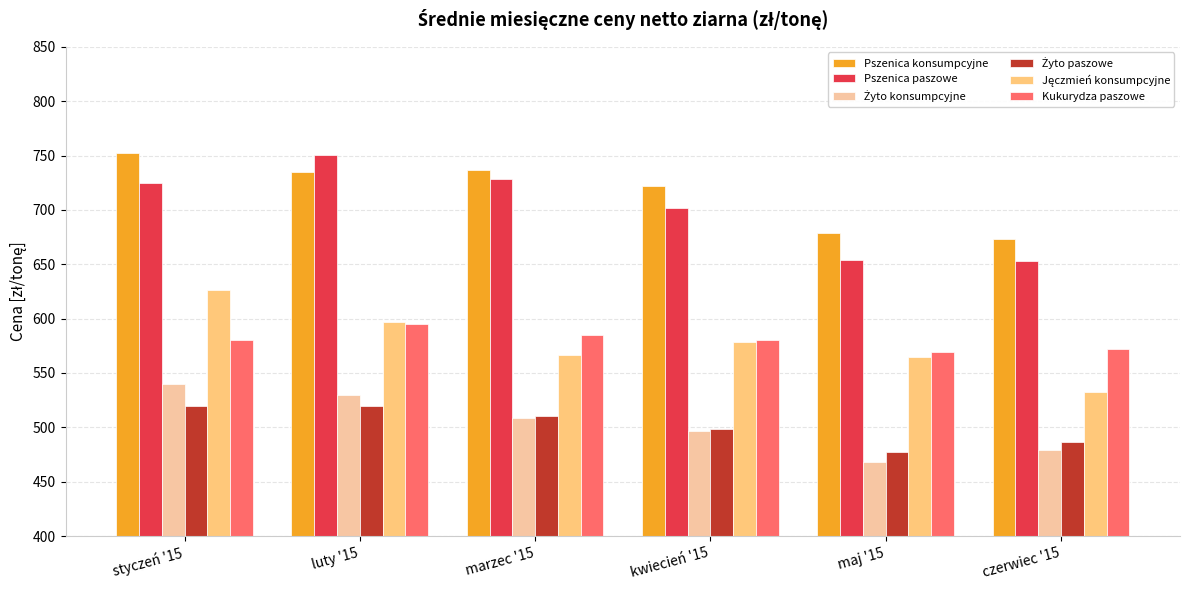

Between luty '15 and czerwiec '15, which series saw the biggest shift?

Pszenica paszowe